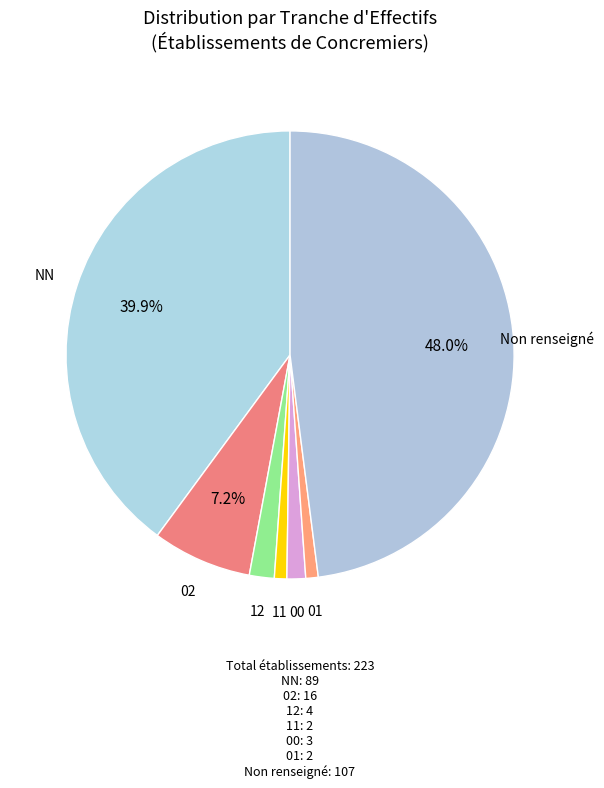

How many segments does this pie chart have?

7